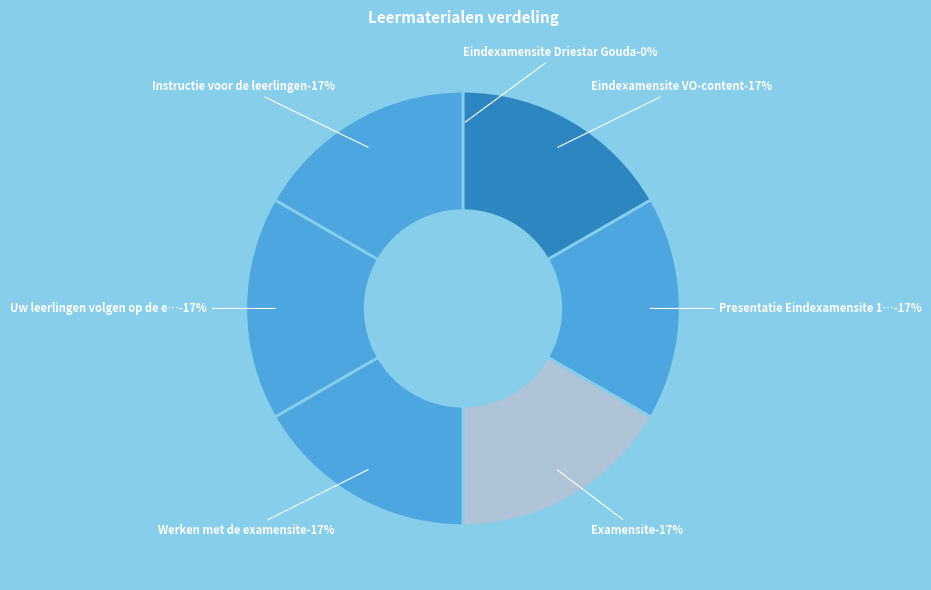

How many slices are in this pie chart?

7